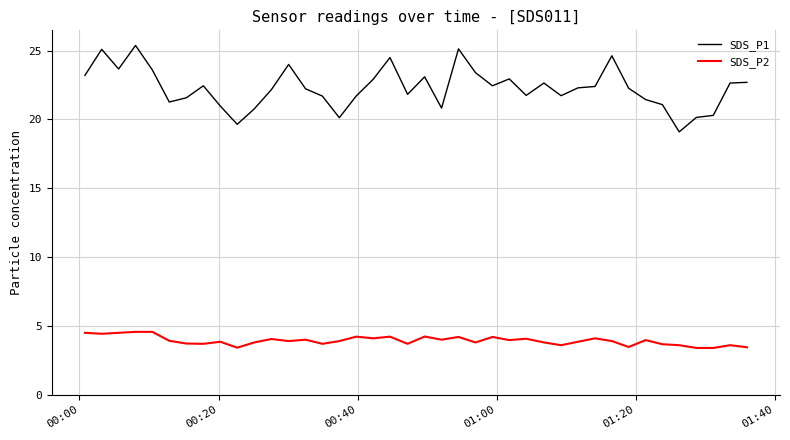

At how many categories does at least one series exceed 8?

40